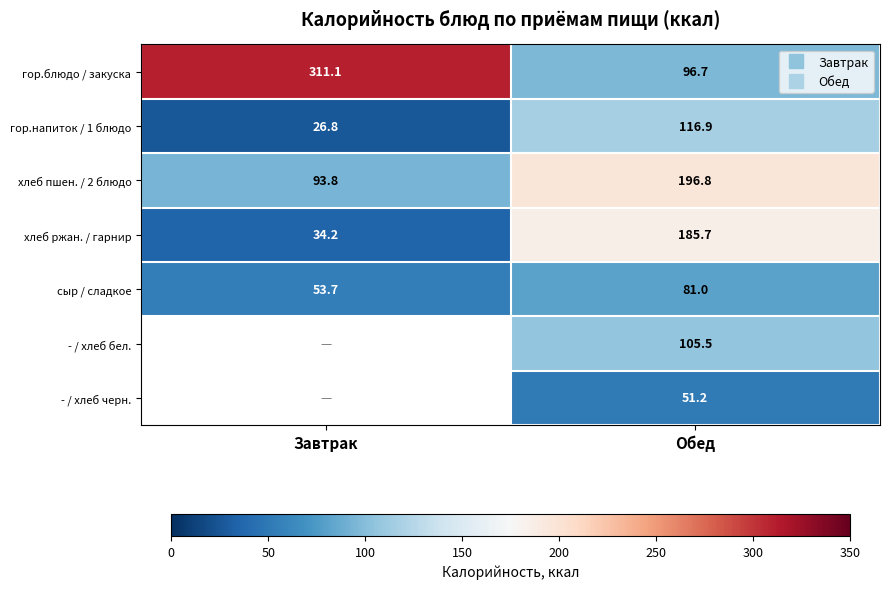

The хлеб ржан. / гарнир series shows 185.7 at Обед. True or false?

True